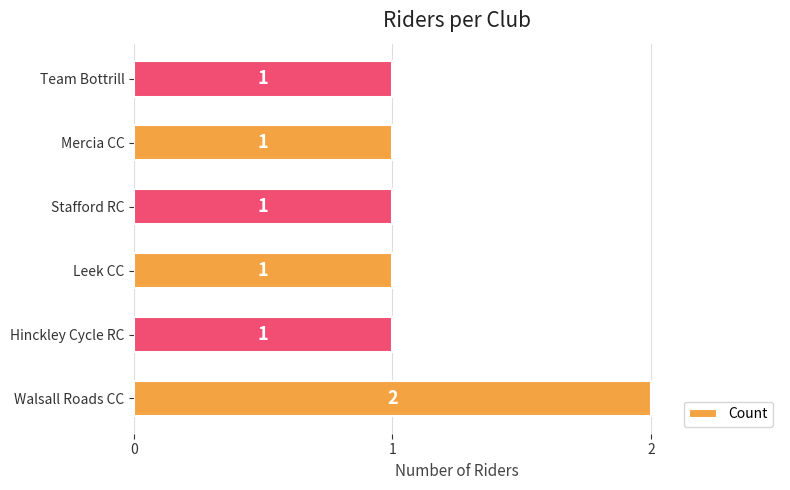

What is the ratio of the value at Mercia CC to the value at Hinckley Cycle RC?

1.0